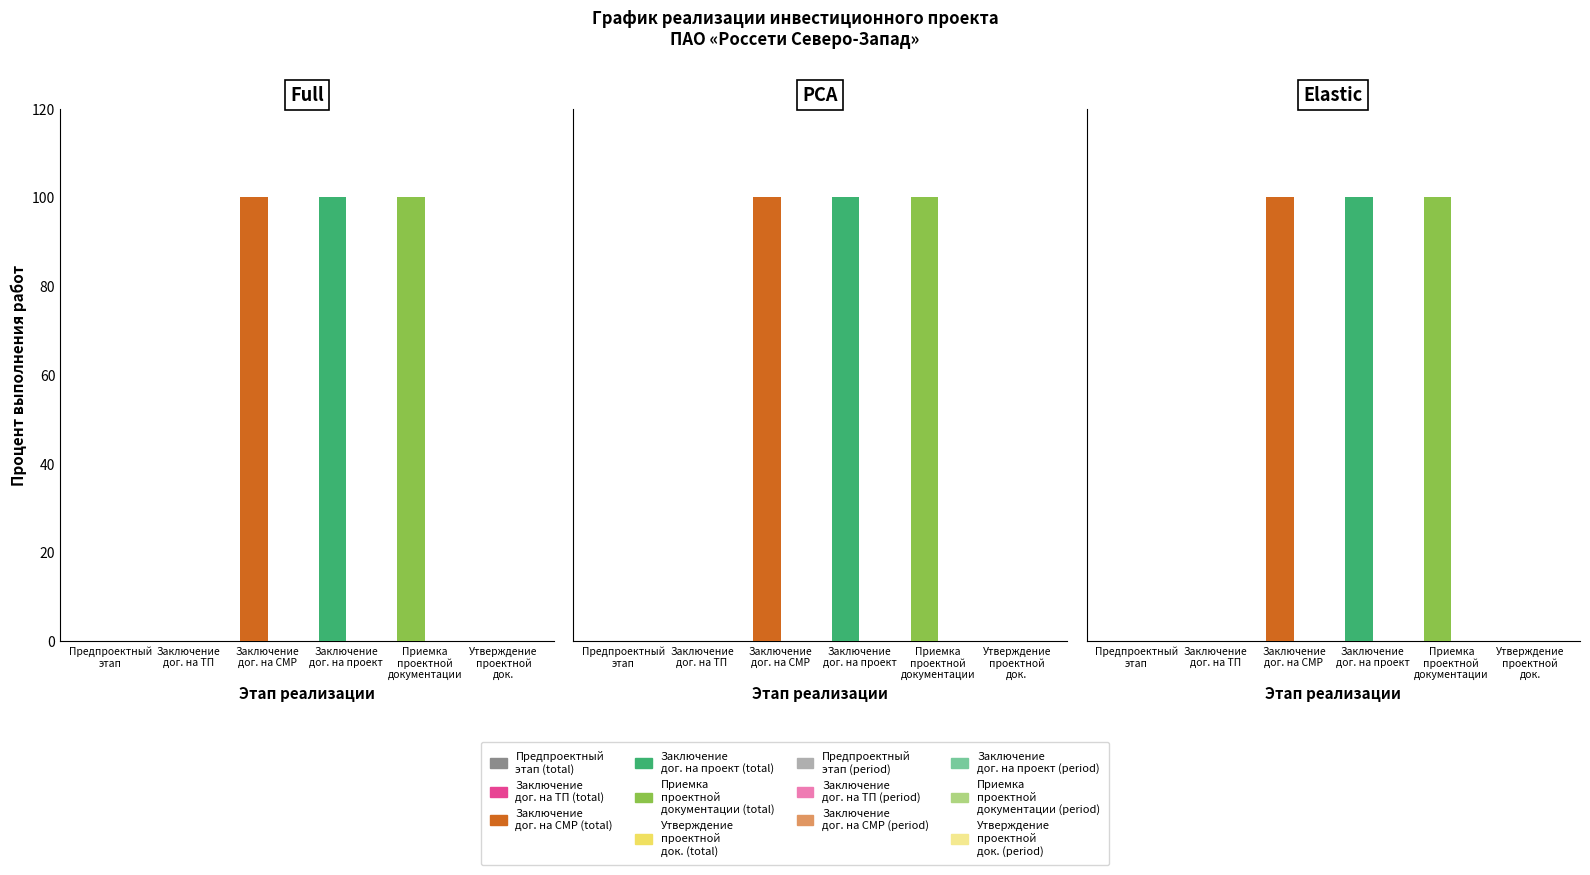

Reading left to right, transcribe all the data shown in this chart.

Предпроектный и проектный этап: 0	0
Заключение договора на ТП: 0	0
Заключение договора на выполнение СМР: 100	0
Заключение договора на разработку проекта: 100	0
Приемка проектной документации: 100	0
Утверждение проектной документации: 0	0